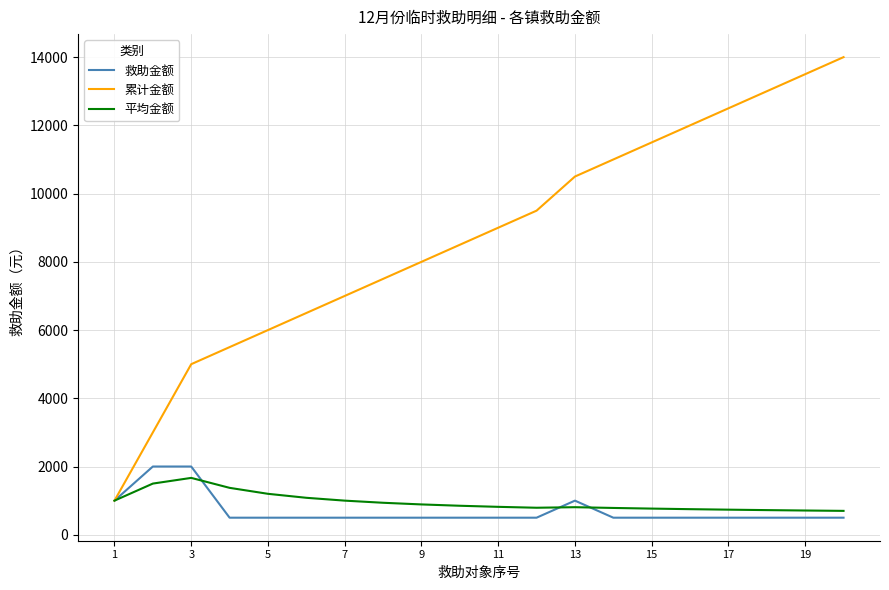

Does the chart display data point markers on the line(s)?

No